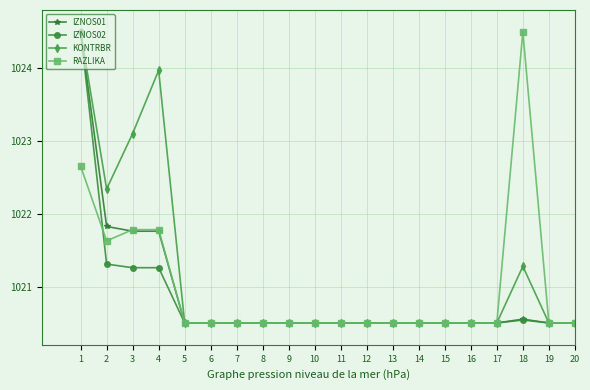

What are all the series names shown in the legend?

IZNOS01, IZNOS02, KONTRBR, RAZLIKA